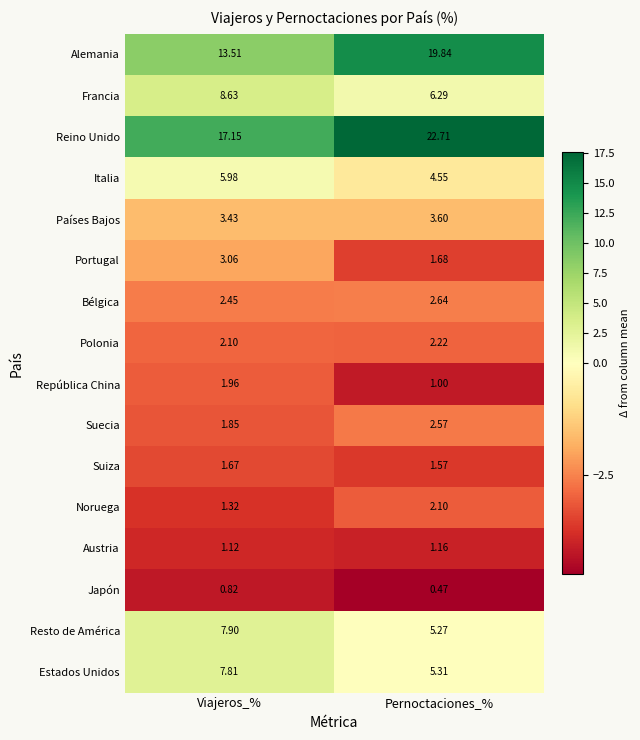

Which category has the highest value across all series?

Pernoctaciones_%